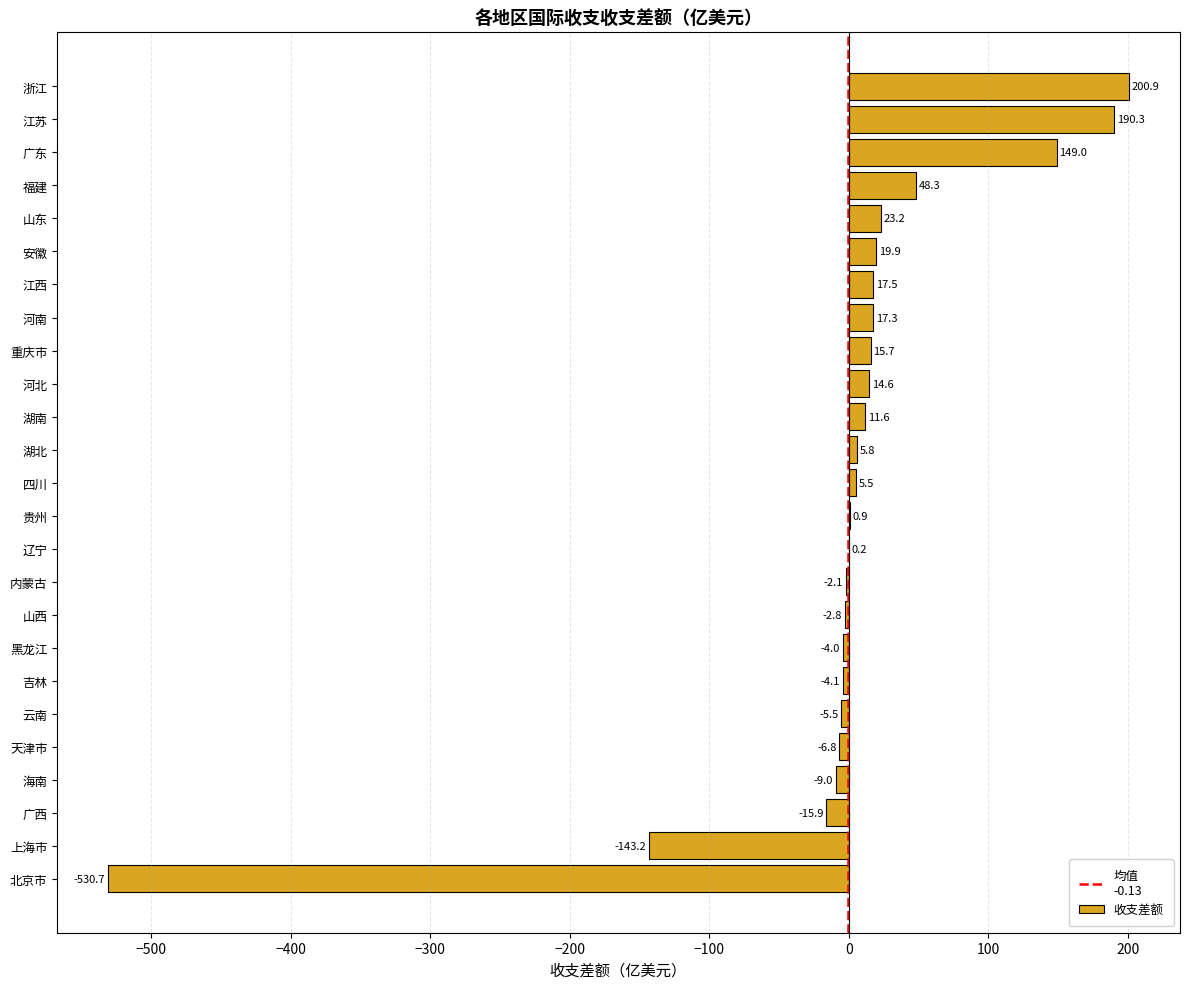

Is it true that the value at 广东 is 149.0?

True